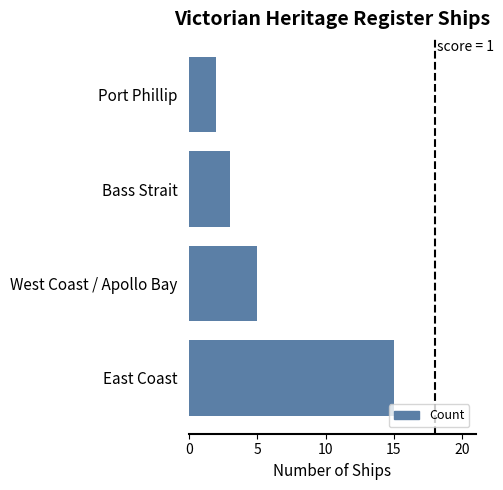

What is the change in value from Bass Strait to Port Phillip?

-1